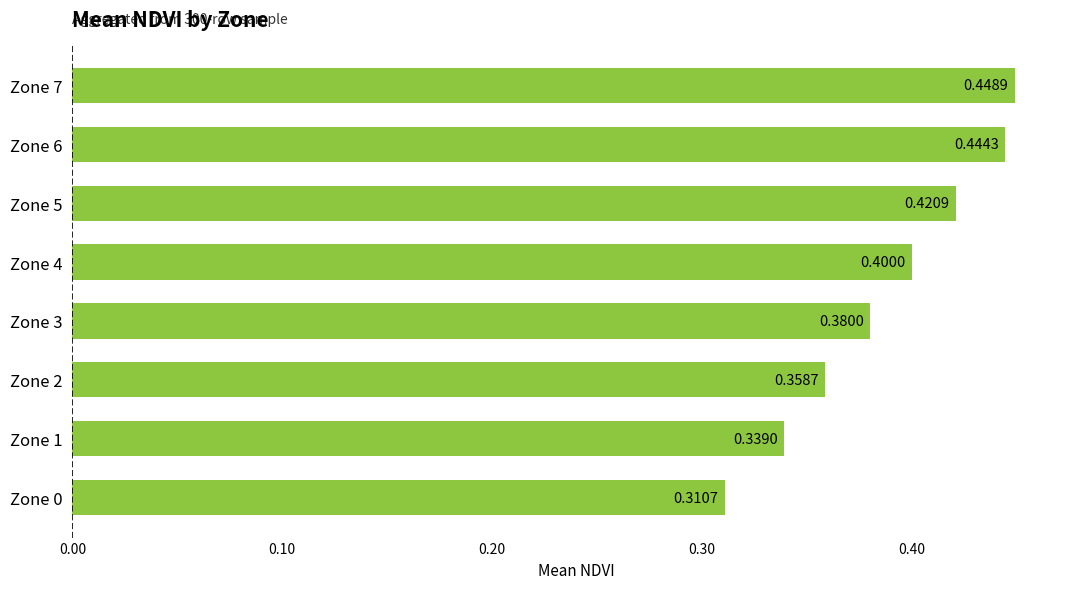

What is the sum of all values?

3.1